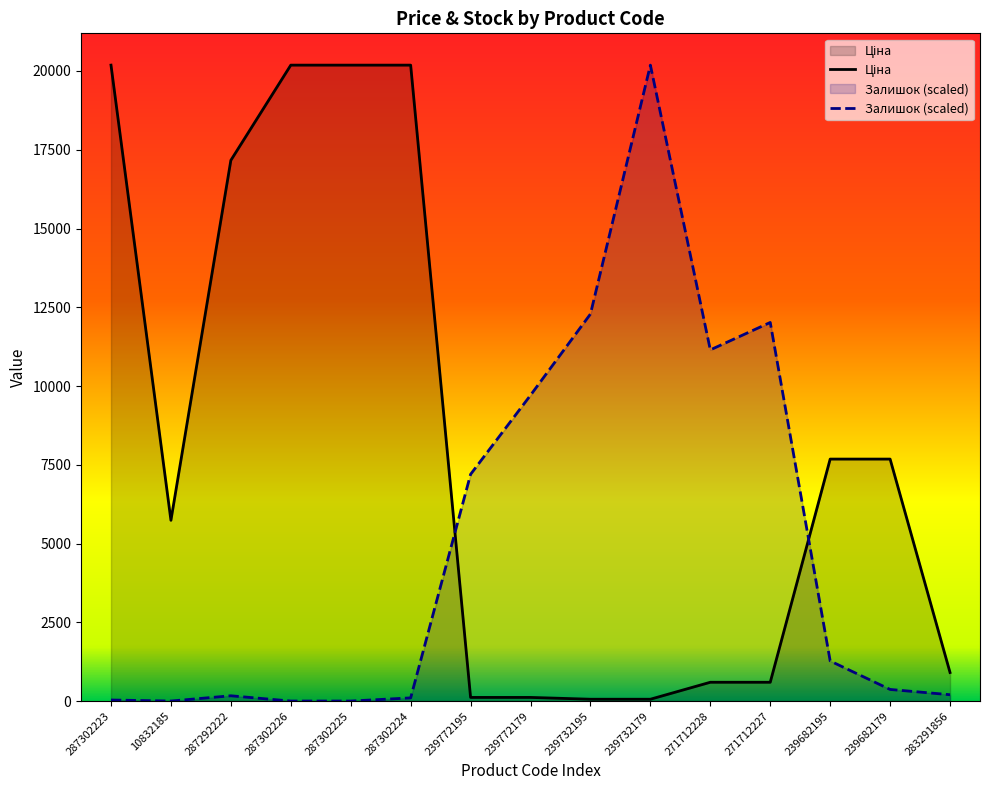

At which label does Залишок first exceed 368?

239772195